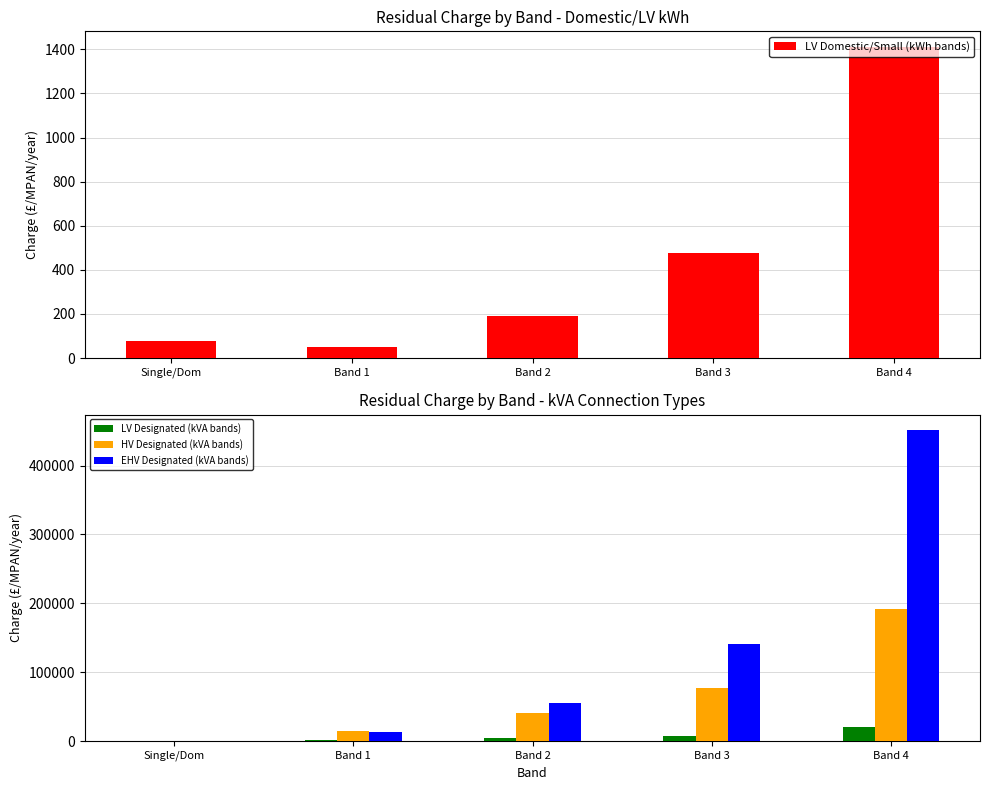

Where does the EHV Designated (kVA bands) series first go above 55888?

Band 2